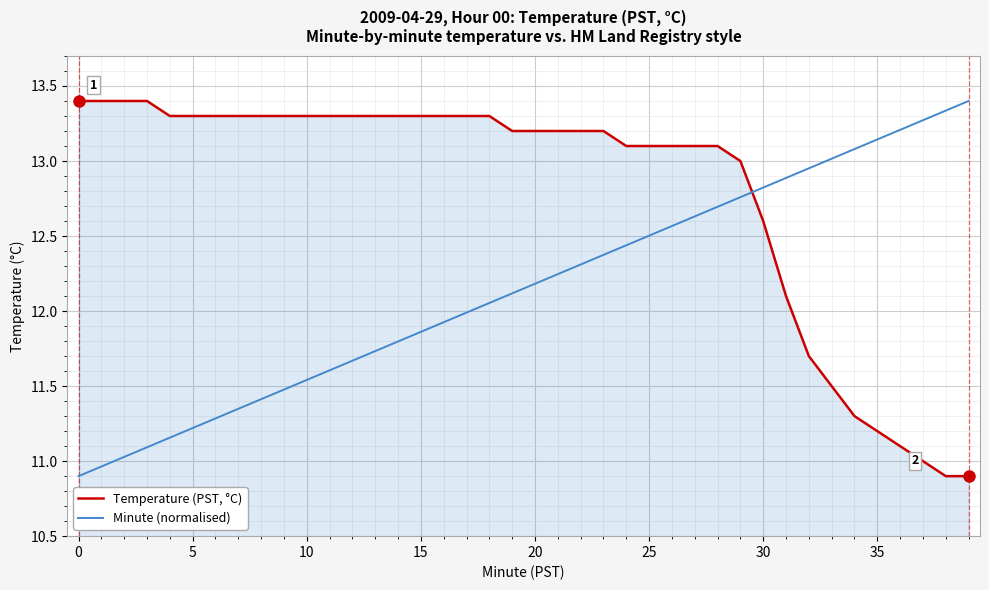

Which series has the largest total across all categories?

Temperature (PST, °C)